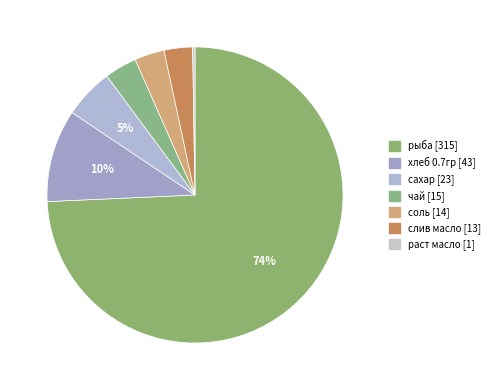

Count the number of slices in the pie.

7